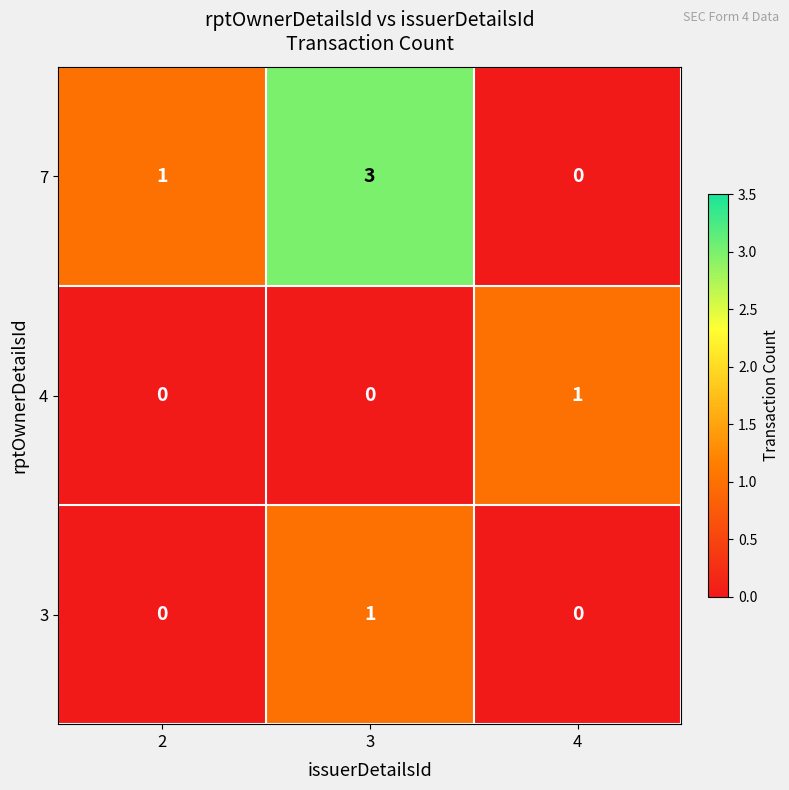

Count the 3 values in the range 0 to 1.

3